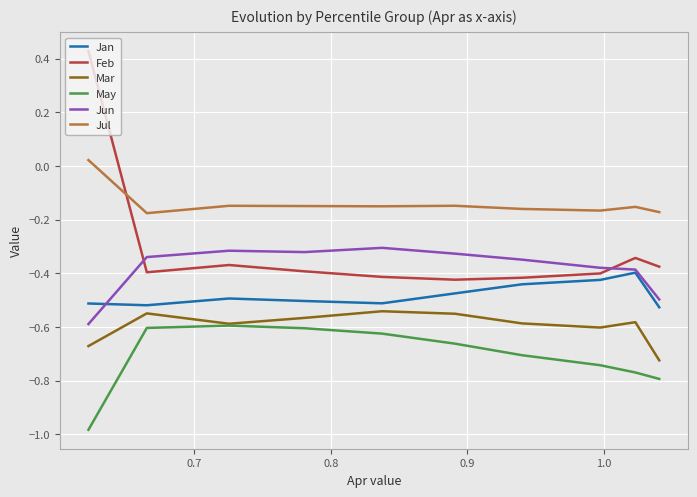

True or false: Jun and May cross at least once.

False